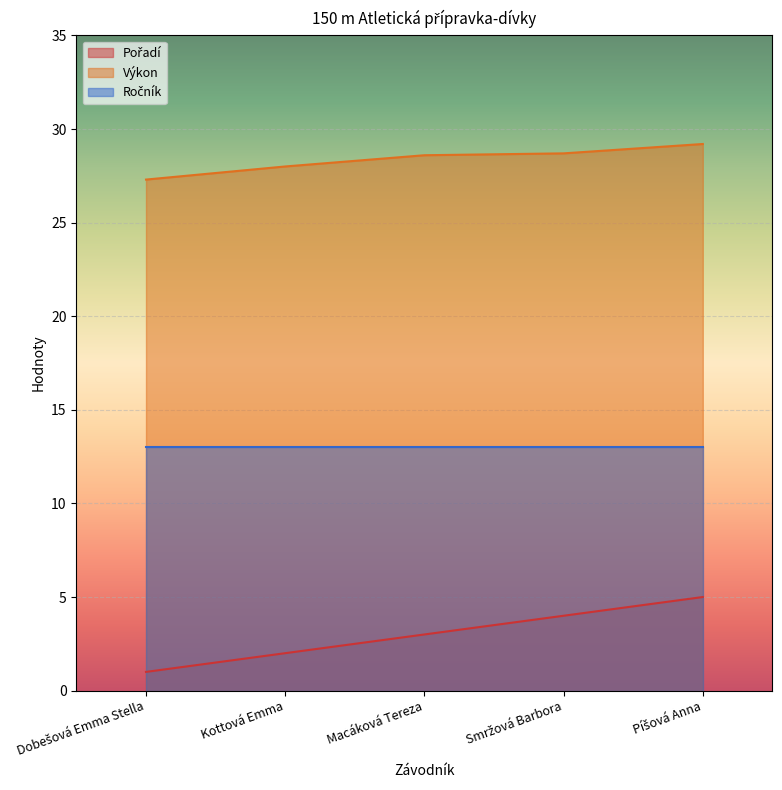

Does the chart display data point markers on the line(s)?

No